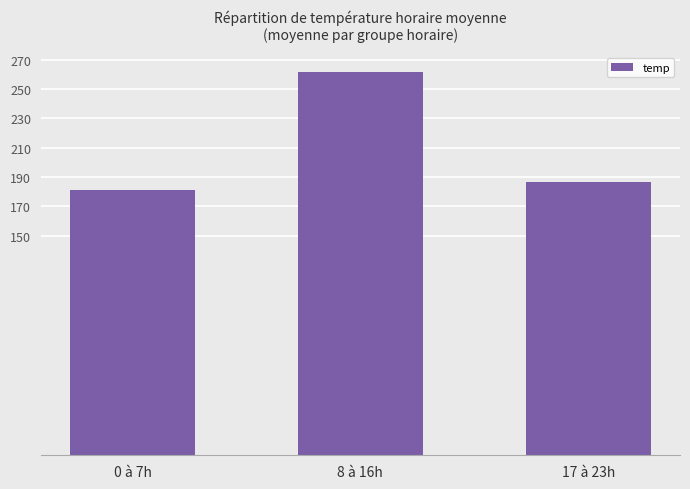

What is the sum of all values?

629.8